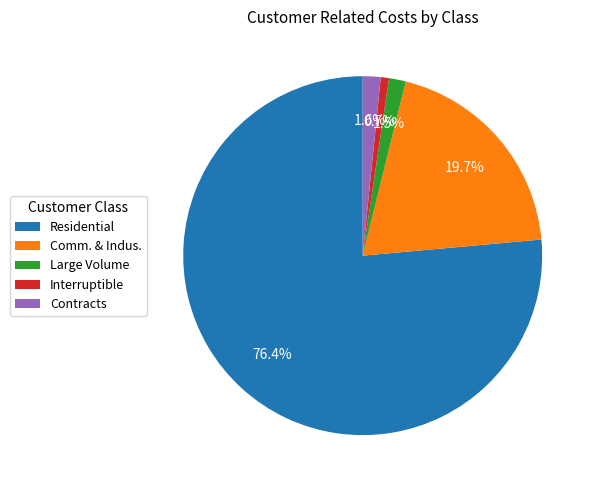

What percentage is the Comm. & Indus. slice, to the nearest percent?

20%